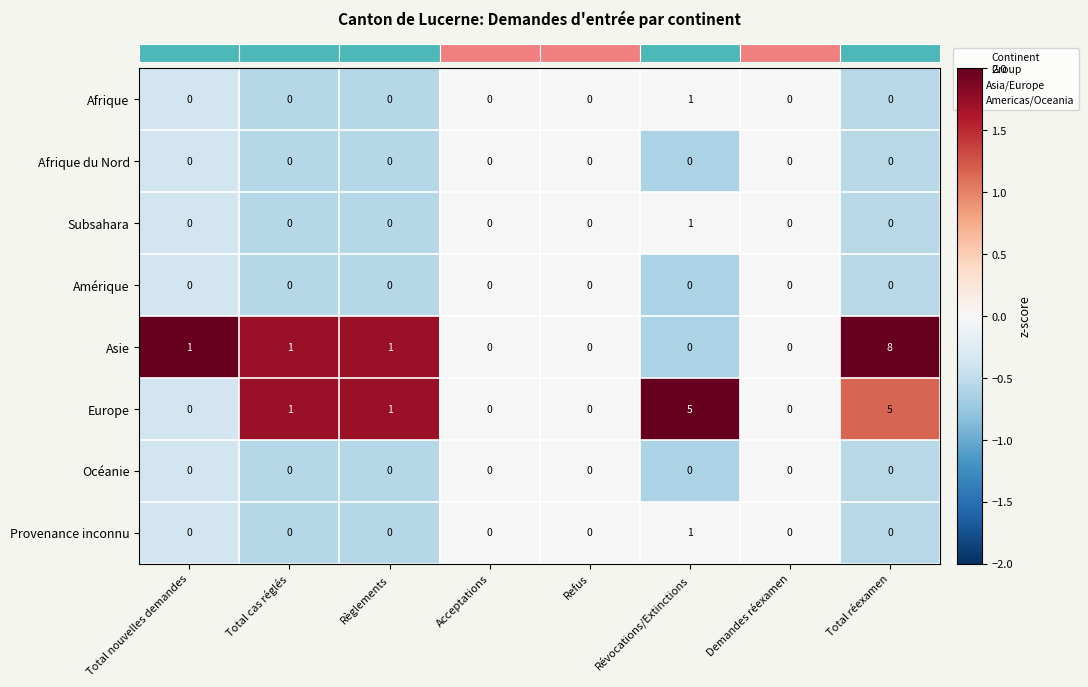

How many series are shown in this chart?

8